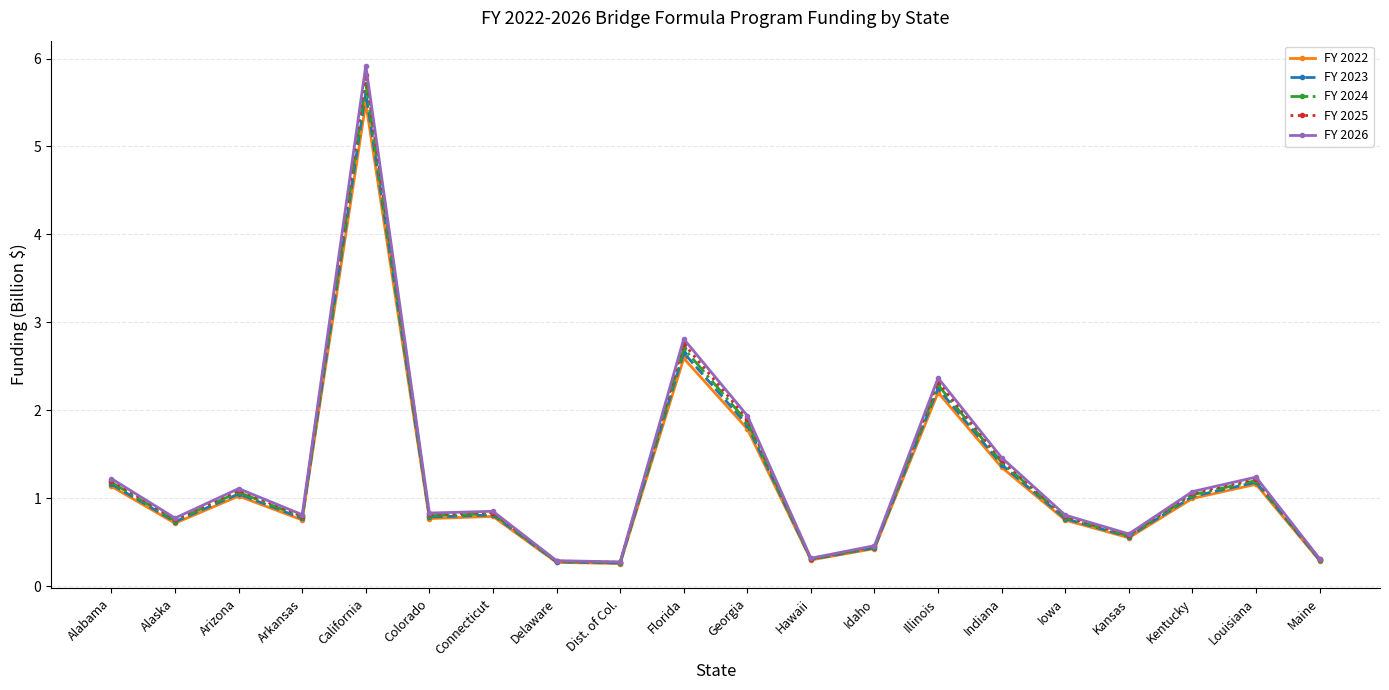

What is the maximum value for FY 2025?

5.8